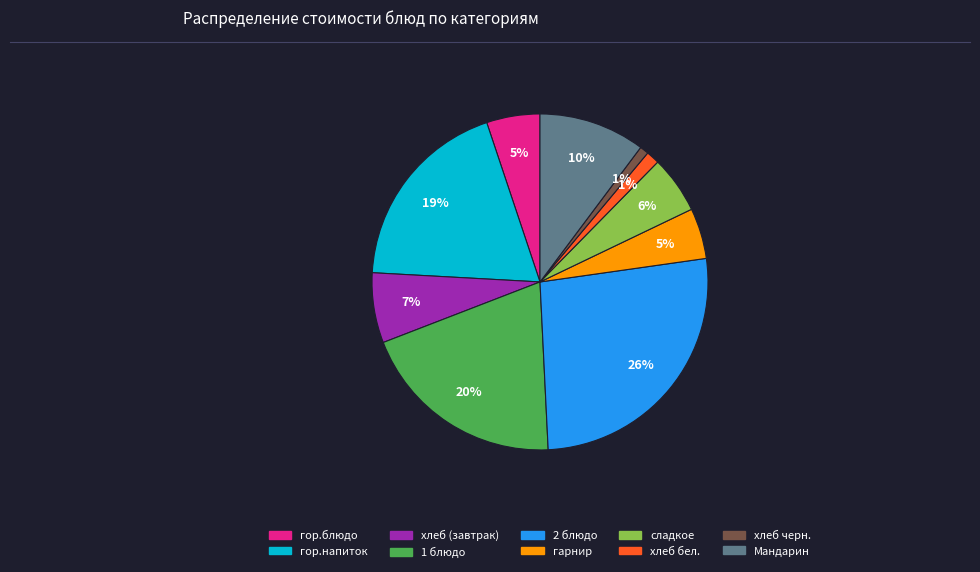

Is it true that гор.напиток is 19% of the pie?

True